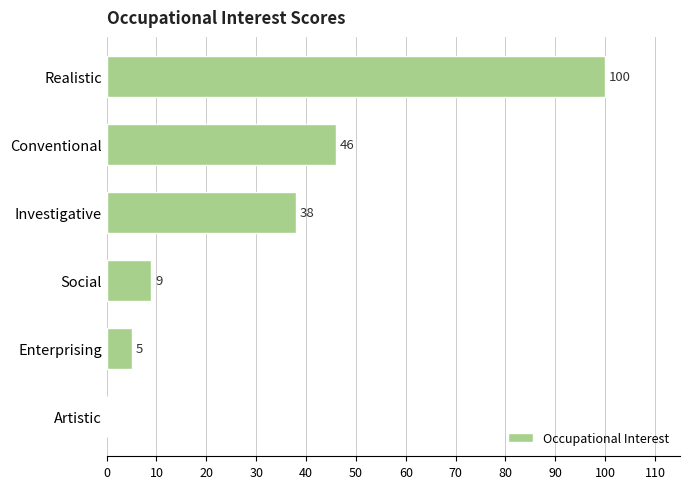

What is the sum of the values at Social and Realistic?

109